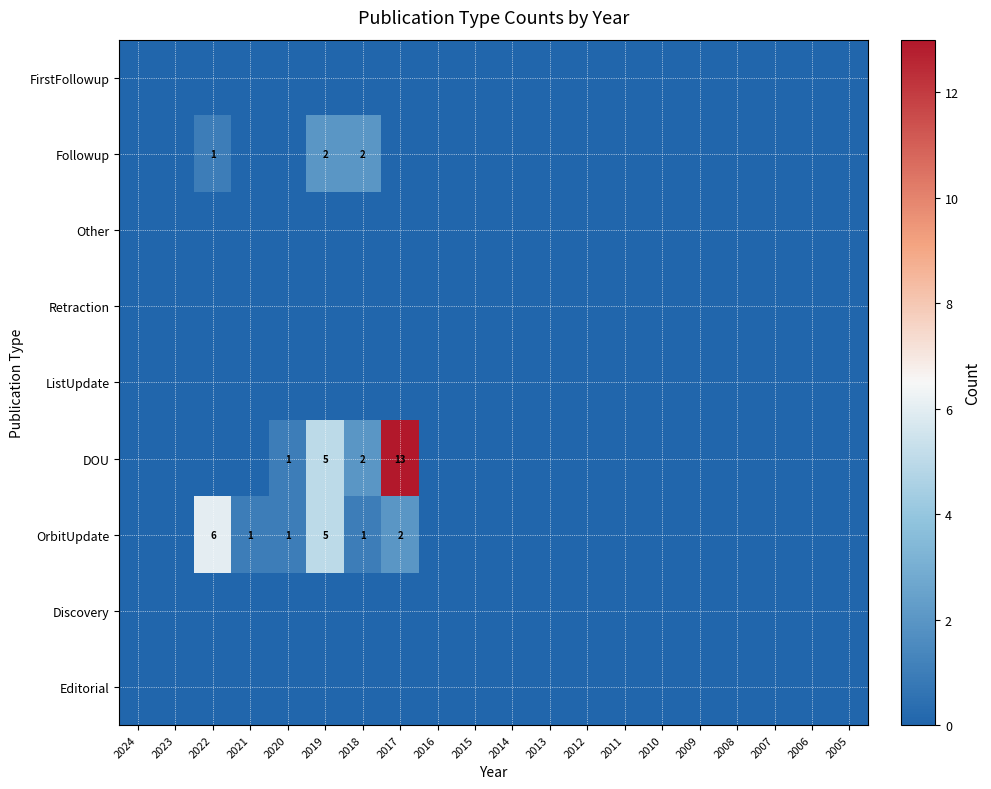

Is it true that Editorial equals 0 at 2019?

True